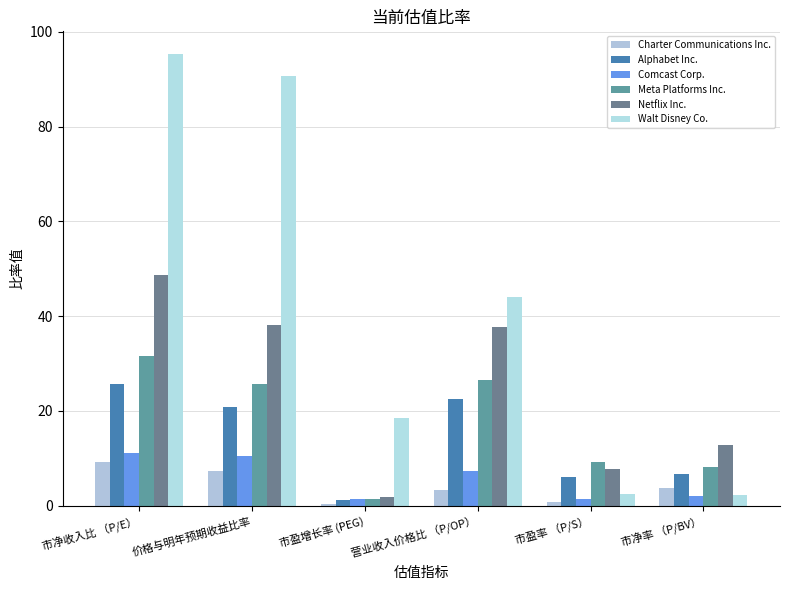

What is the difference between the maximum and minimum values in the Comcast Corp. series?

9.8